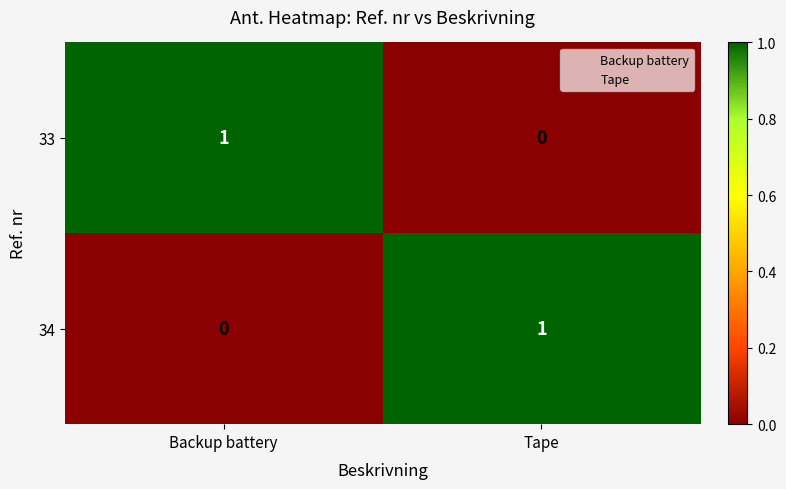

At Backup battery, list the series in order from largest to smallest.

33, 34